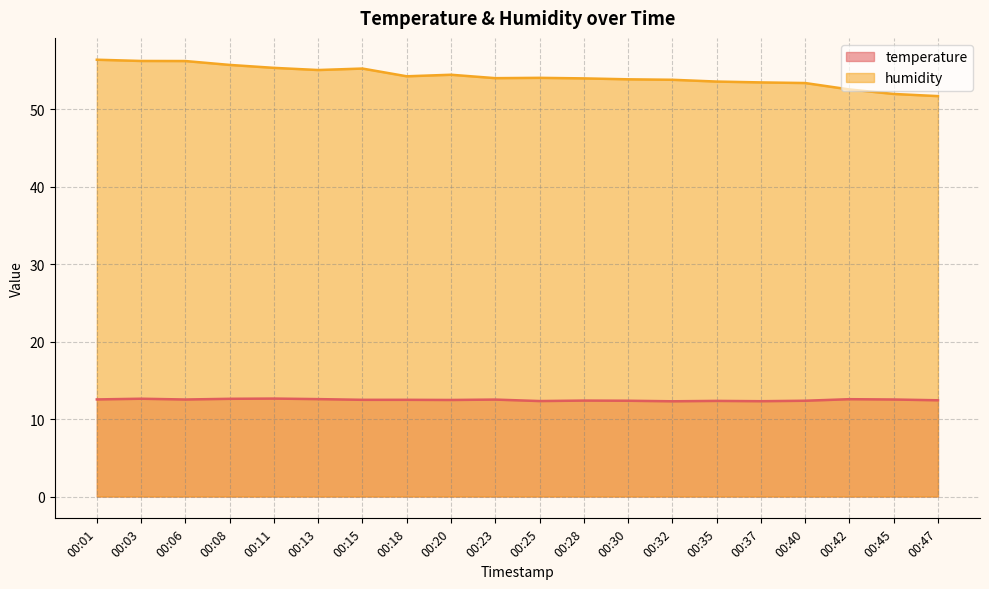

What is the minimum value for humidity?

51.7